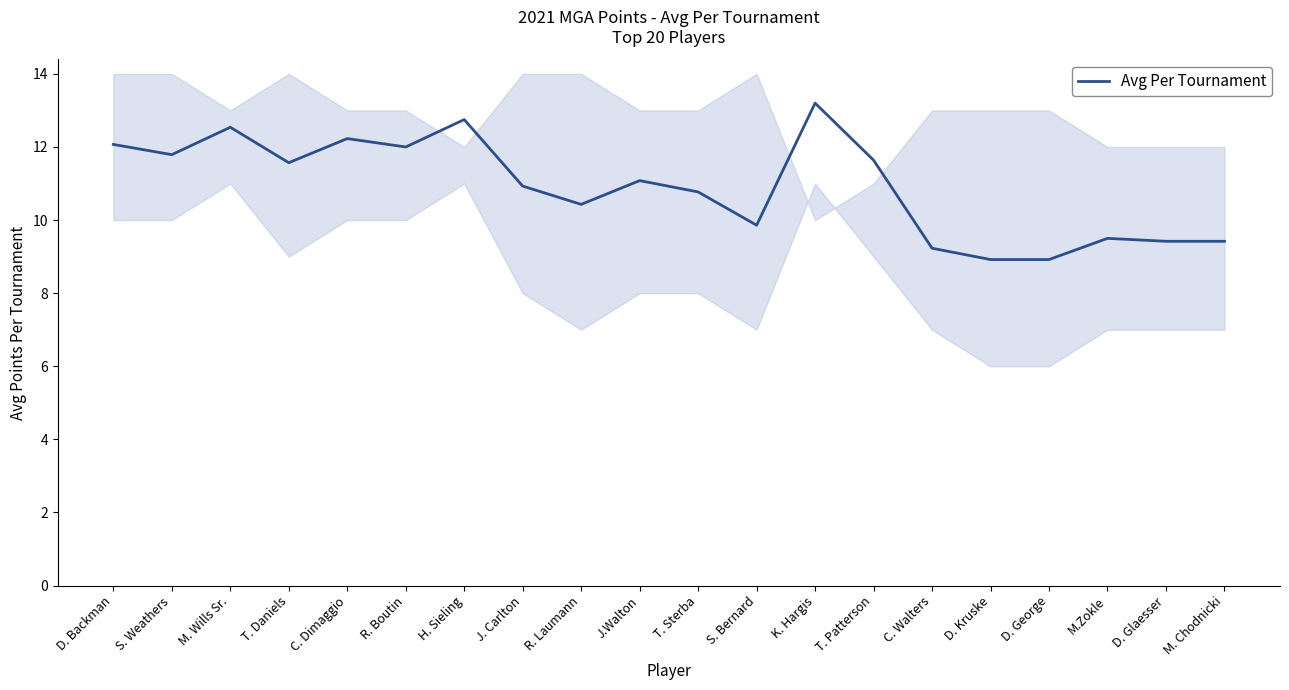

What is the difference between the second highest and minimum values?

3.8